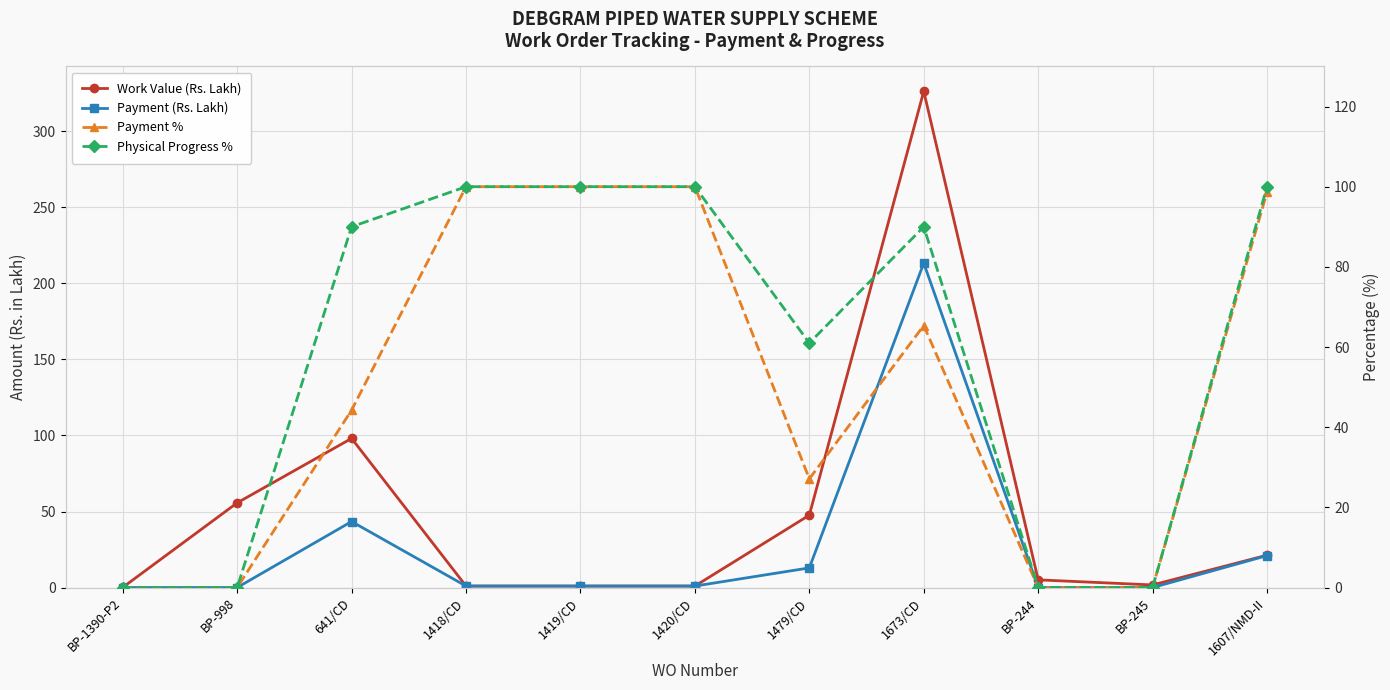

Reading left to right, extract all data points from this chart.

Work Value (Rs. Lakh): BP-1390-P2=0.1	BP-998=55.7	641/CD=98.1	1418/CD=1.0	1419/CD=1.0	1420/CD=1.0	1479/CD=47.6	1673/CD=326.4	BP-244=5.0	BP-245=1.7	1607/NMD-II=21.3
Payment (Rs. Lakh): BP-1390-P2=0.0	BP-998=0.0	641/CD=43.4	1418/CD=1.0	1419/CD=1.0	1420/CD=1.0	1479/CD=12.9	1673/CD=213.4	BP-244=0.0	BP-245=0.0	1607/NMD-II=21.0
Payment %: BP-1390-P2=0.0	BP-998=0.0	641/CD=44.3	1418/CD=100.0	1419/CD=100.0	1420/CD=100.0	1479/CD=27.1	1673/CD=65.4	BP-244=0.0	BP-245=0.0	1607/NMD-II=98.7
Physical Progress %: BP-1390-P2=0.0	BP-998=0.0	641/CD=90.0	1418/CD=100.0	1419/CD=100.0	1420/CD=100.0	1479/CD=61.0	1673/CD=90.0	BP-244=0.0	BP-245=0.0	1607/NMD-II=100.0